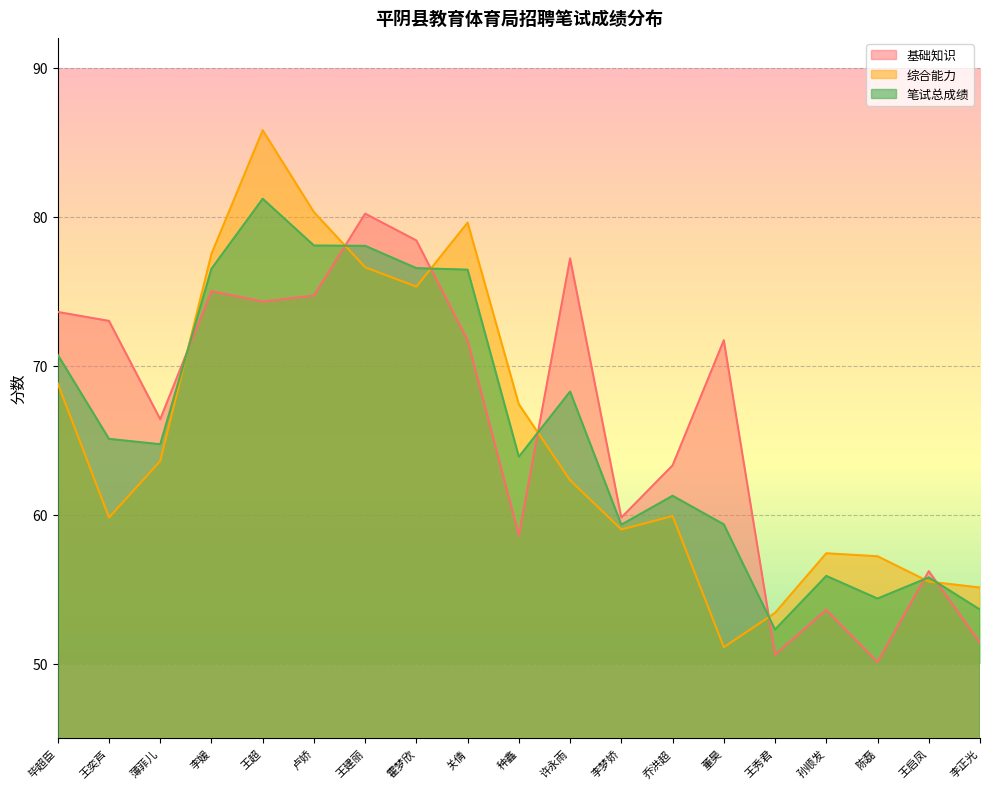

Which category has the highest value across all series?

王超